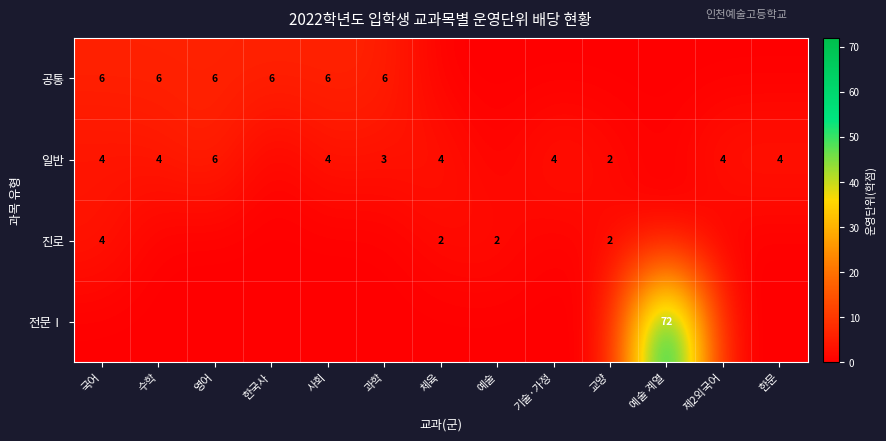

At which category is the sum across all series the highest?

예술 계열